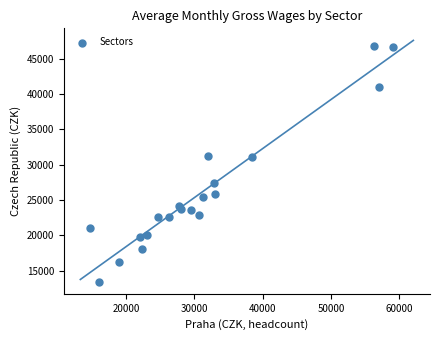

What is the range of X values (max minus min)?

44322